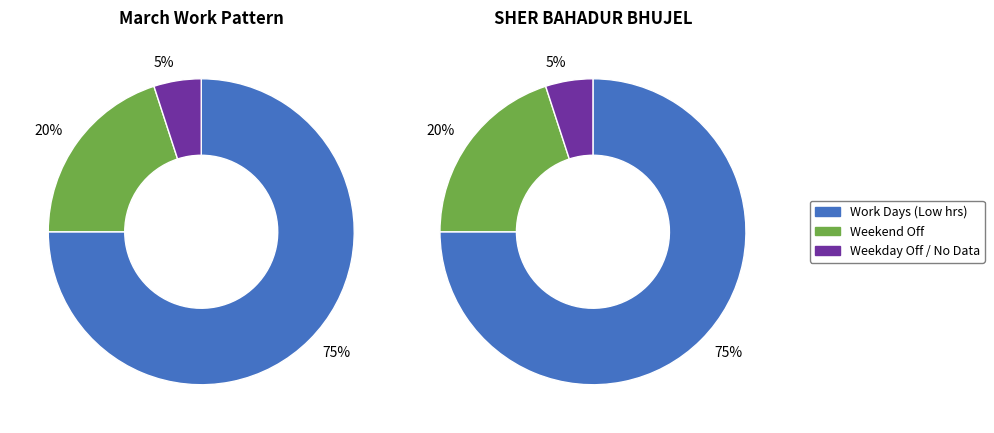

True or false: 20-Wed accounts for 1% of the total.

False